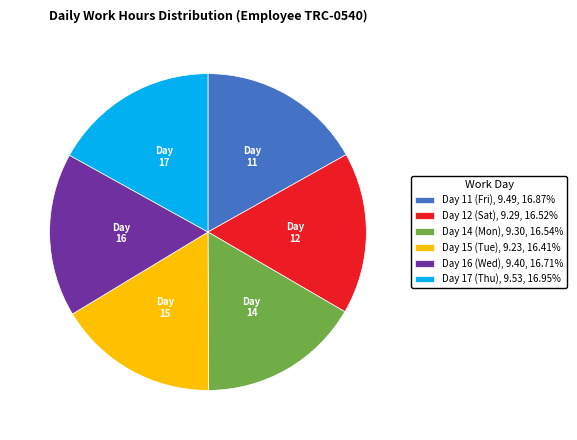

Does Day 16 (Wed), 9.40, 16.71% represent more than half of the total?

No